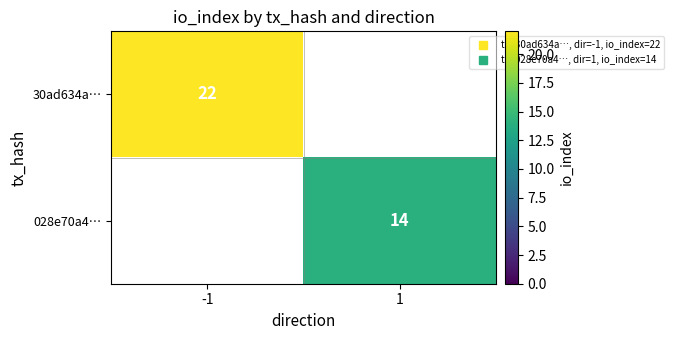

Rank the categories by 028e70a4… value from highest to lowest.

1, -1